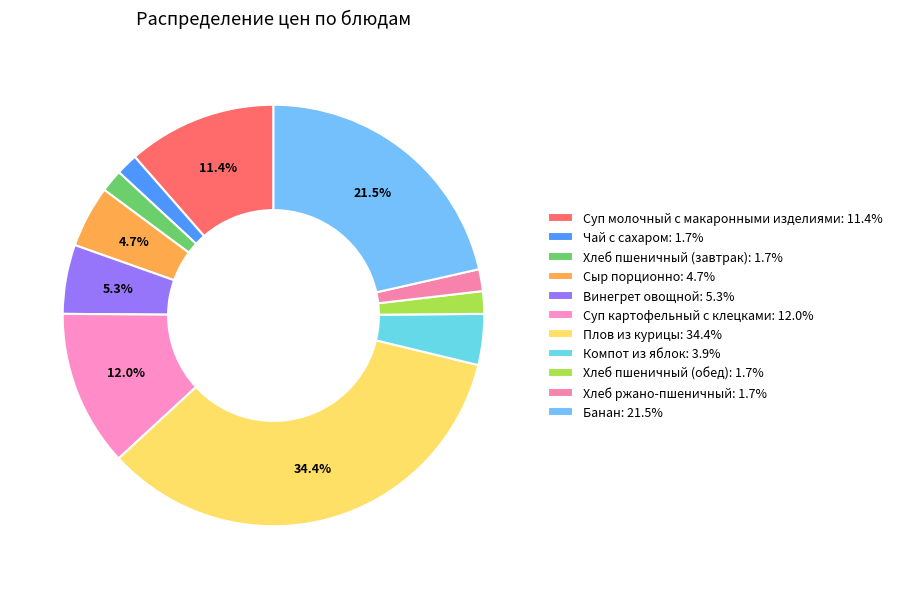

Is there a majority slice in this chart?

No